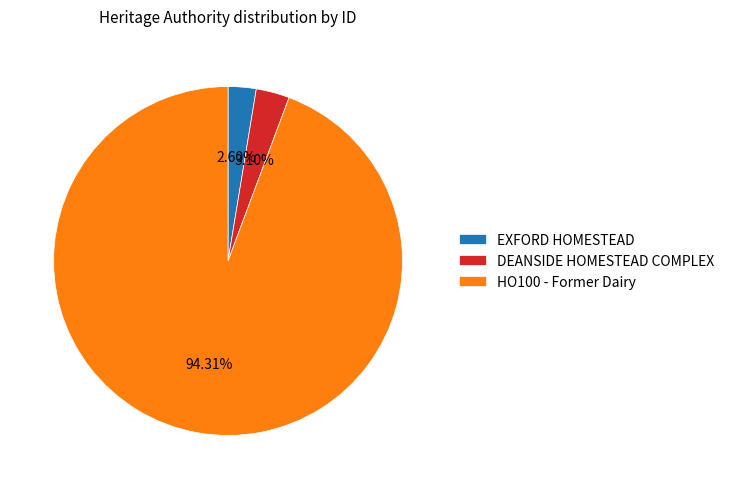

Which slice is the largest?

HO100 - Former Dairy